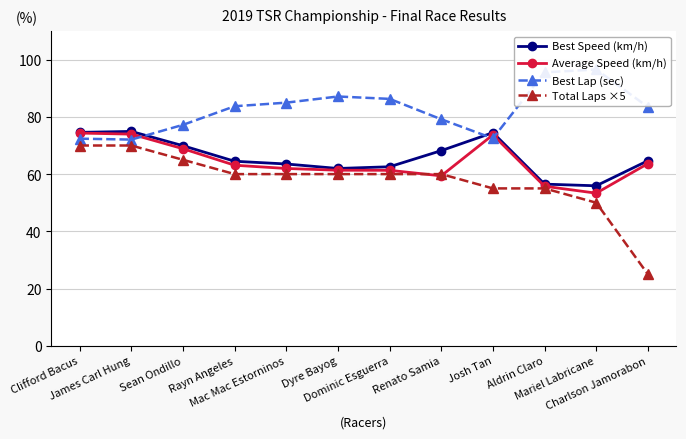

What is the difference between the maximum and minimum values in the Best Speed (km/h) series?

19.0